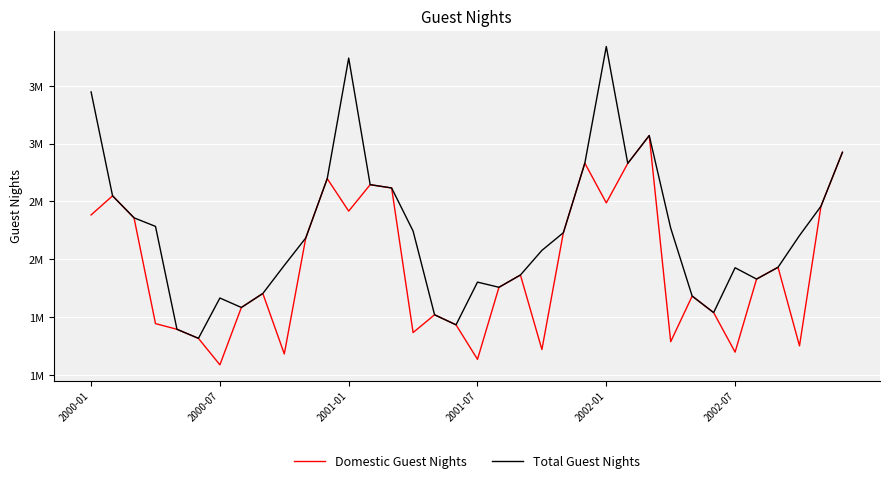

At how many categories does at least one series exceed 3002978?

4